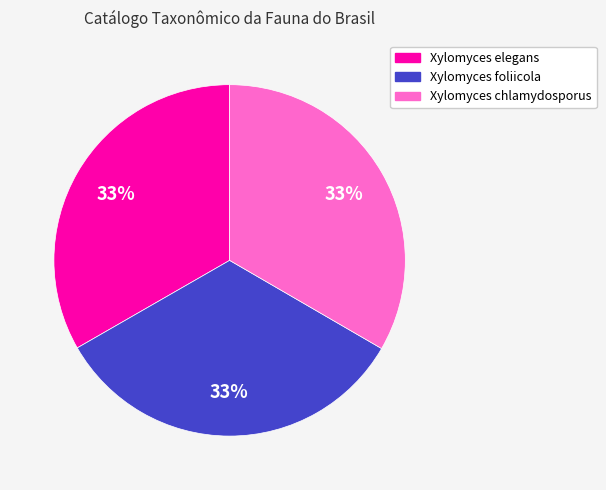

Is there any slice that represents more than half of the pie?

No